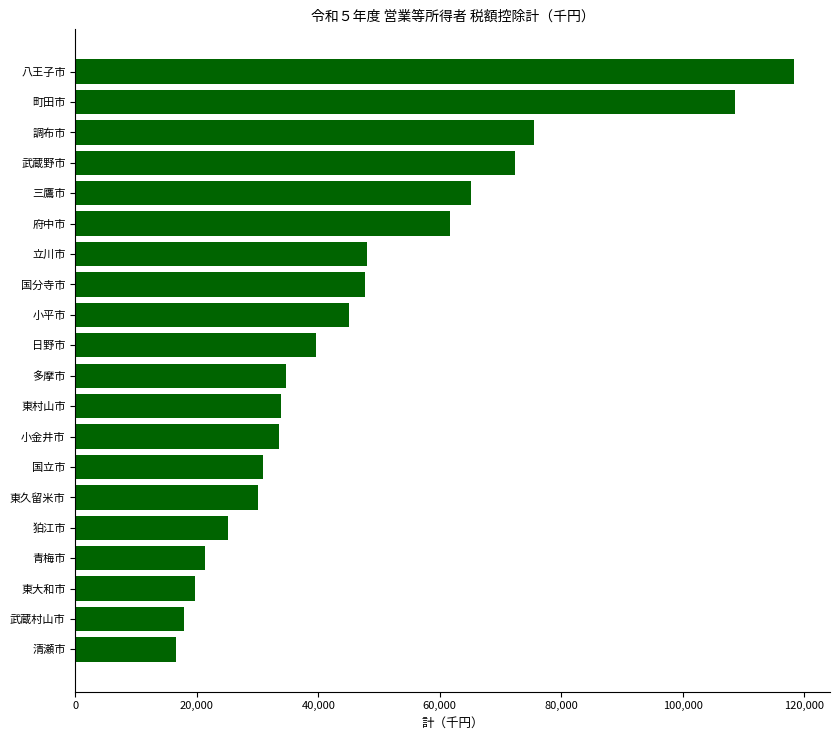

True or false: the data shows 21290 at 東村山市.

False